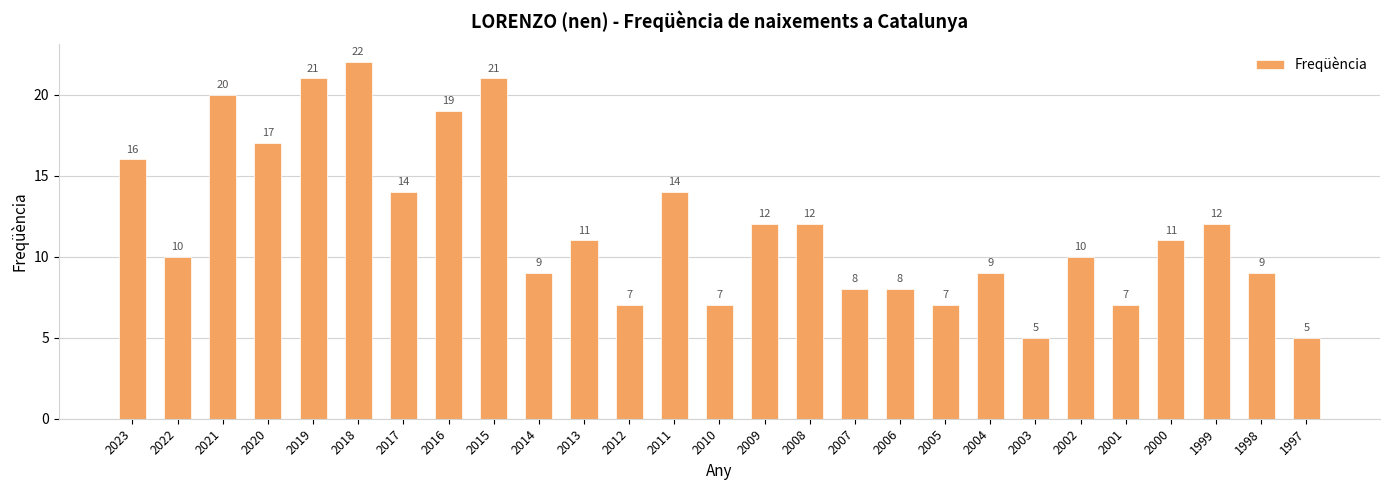

Reading left to right, list all the values displayed in this chart.

2023=16	2022=10	2021=20	2020=17	2019=21	2018=22	2017=14	2016=19	2015=21	2014=9	2013=11	2012=7	2011=14	2010=7	2009=12	2008=12	2007=8	2006=8	2005=7	2004=9	2003=5	2002=10	2001=7	2000=11	1999=12	1998=9	1997=5